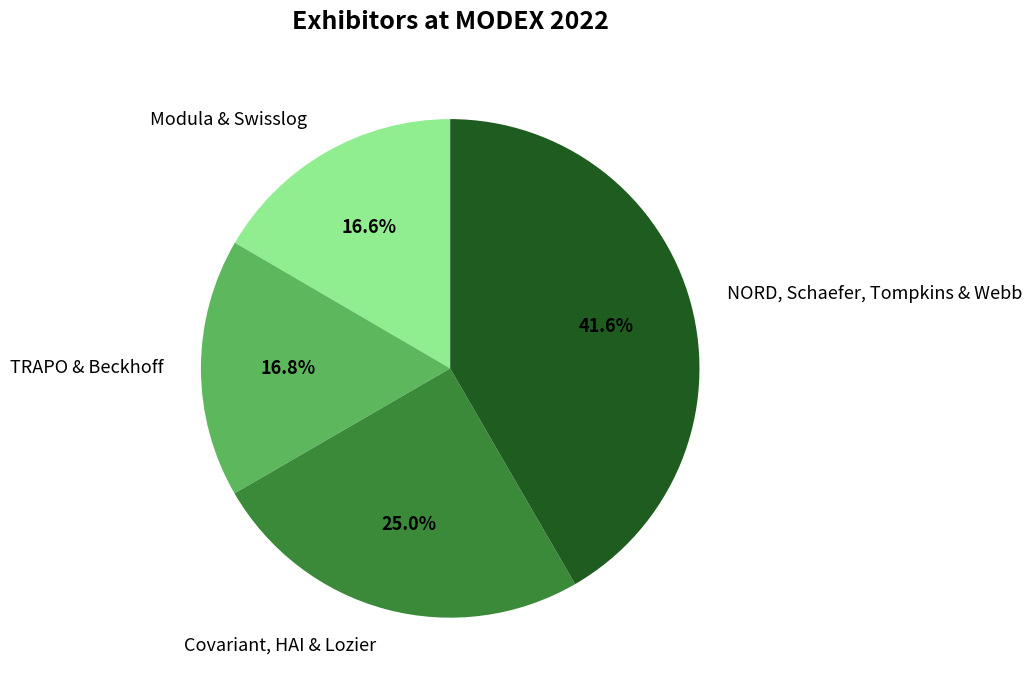

Rank the categories by value from highest to lowest.

NORD, Schaefer, Tompkins & Webb, Covariant, HAI & Lozier, TRAPO & Beckhoff, Modula & Swisslog